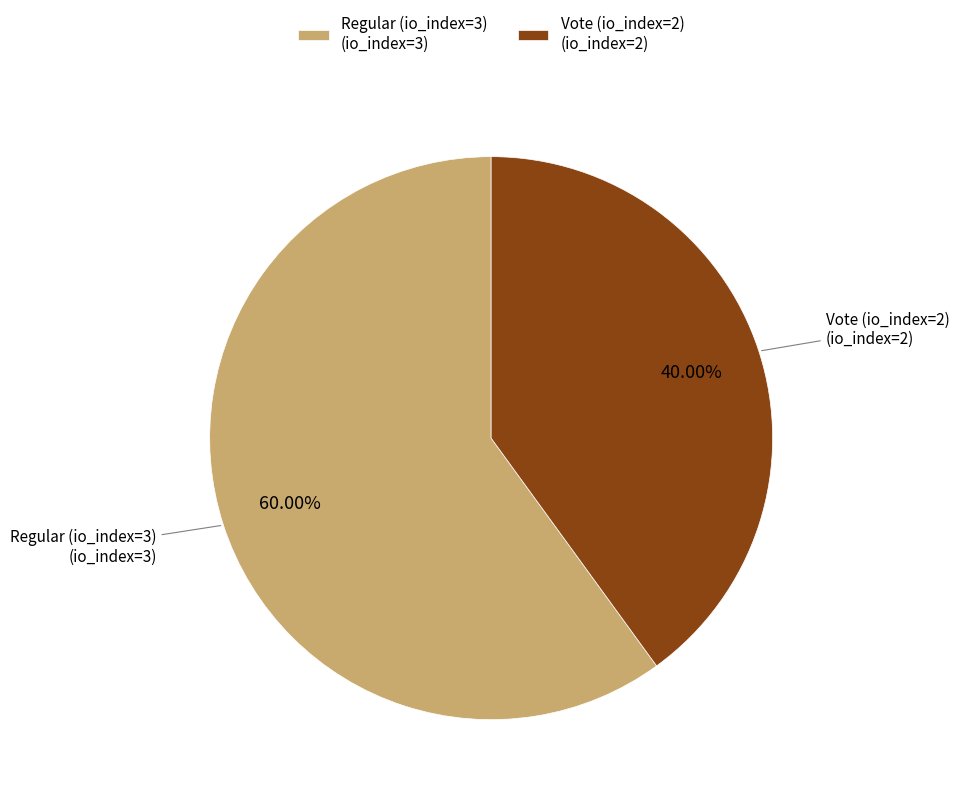

To the nearest percent, what portion does Vote (io_index=2) represent?

40%